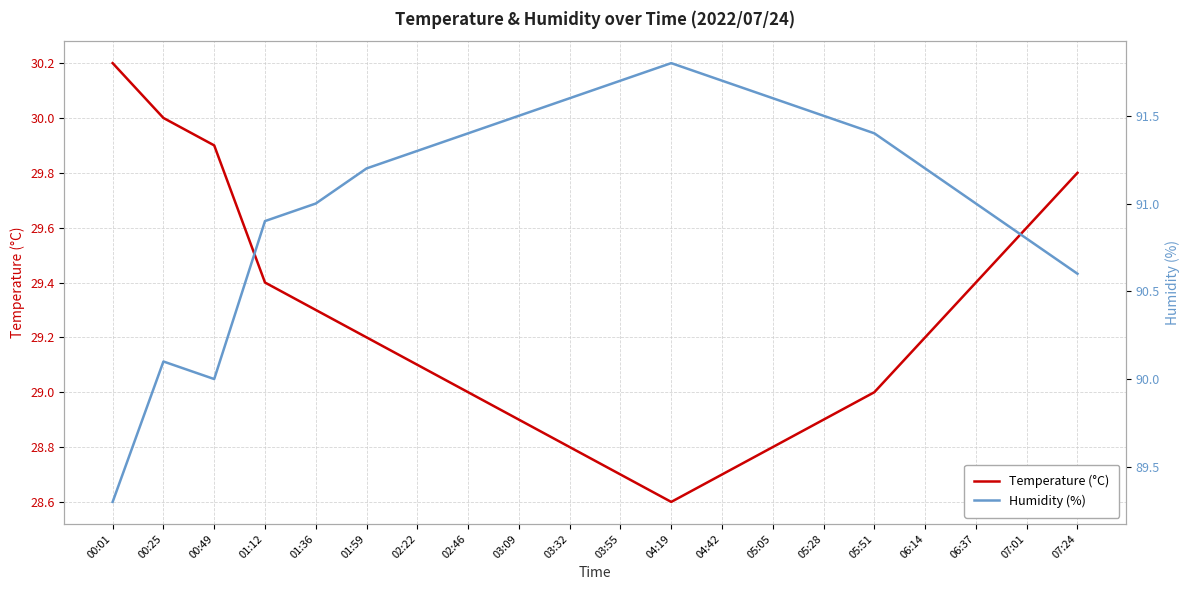

How many lines are shown in the chart?

2